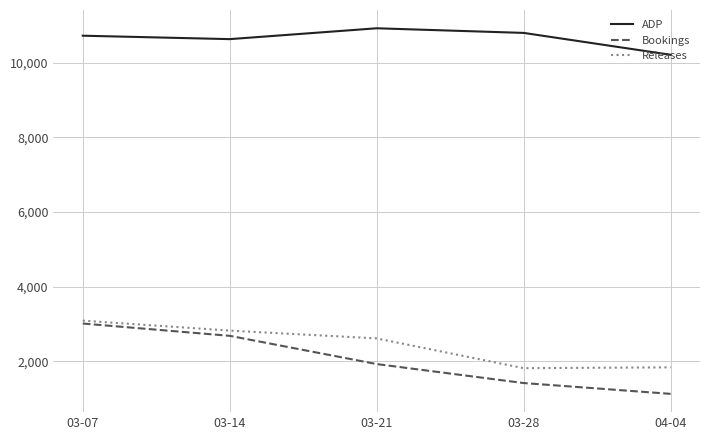

True or false: Releases has a value of 1836 at 04-04.

True